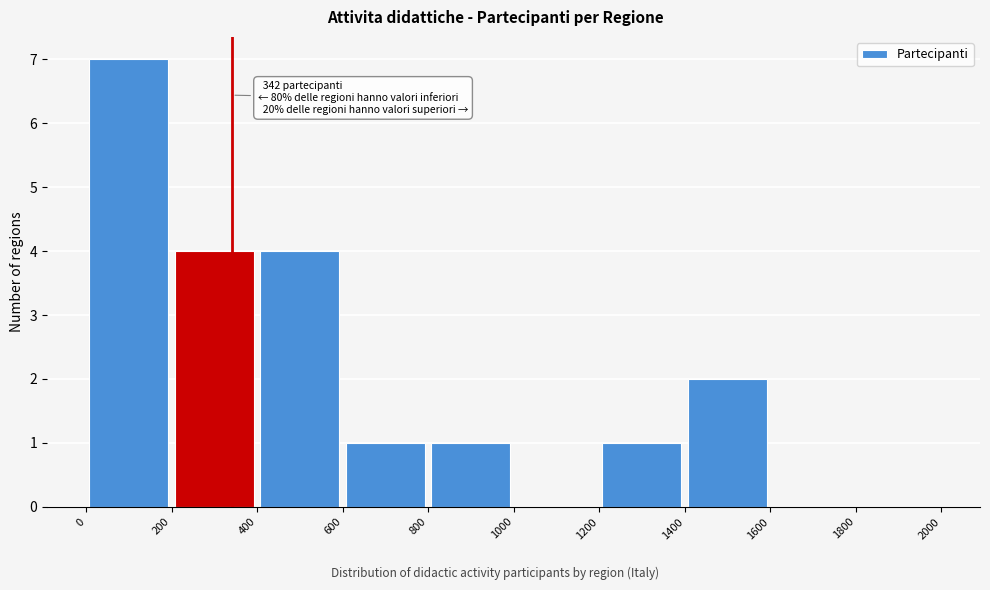

Which range on the x-axis has the tallest bar?

0 to 200